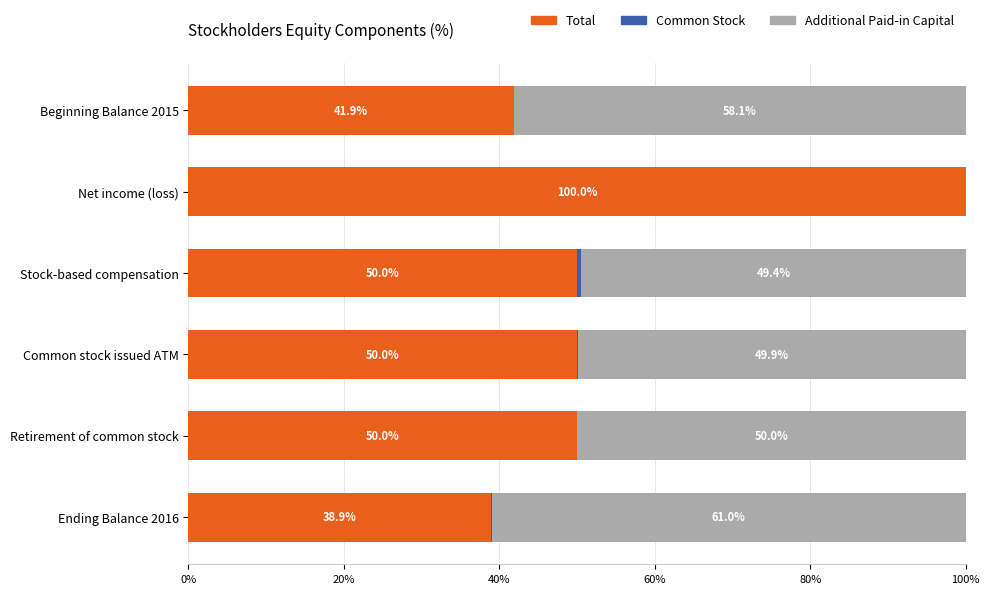

What is the maximum value for Total?

100.0